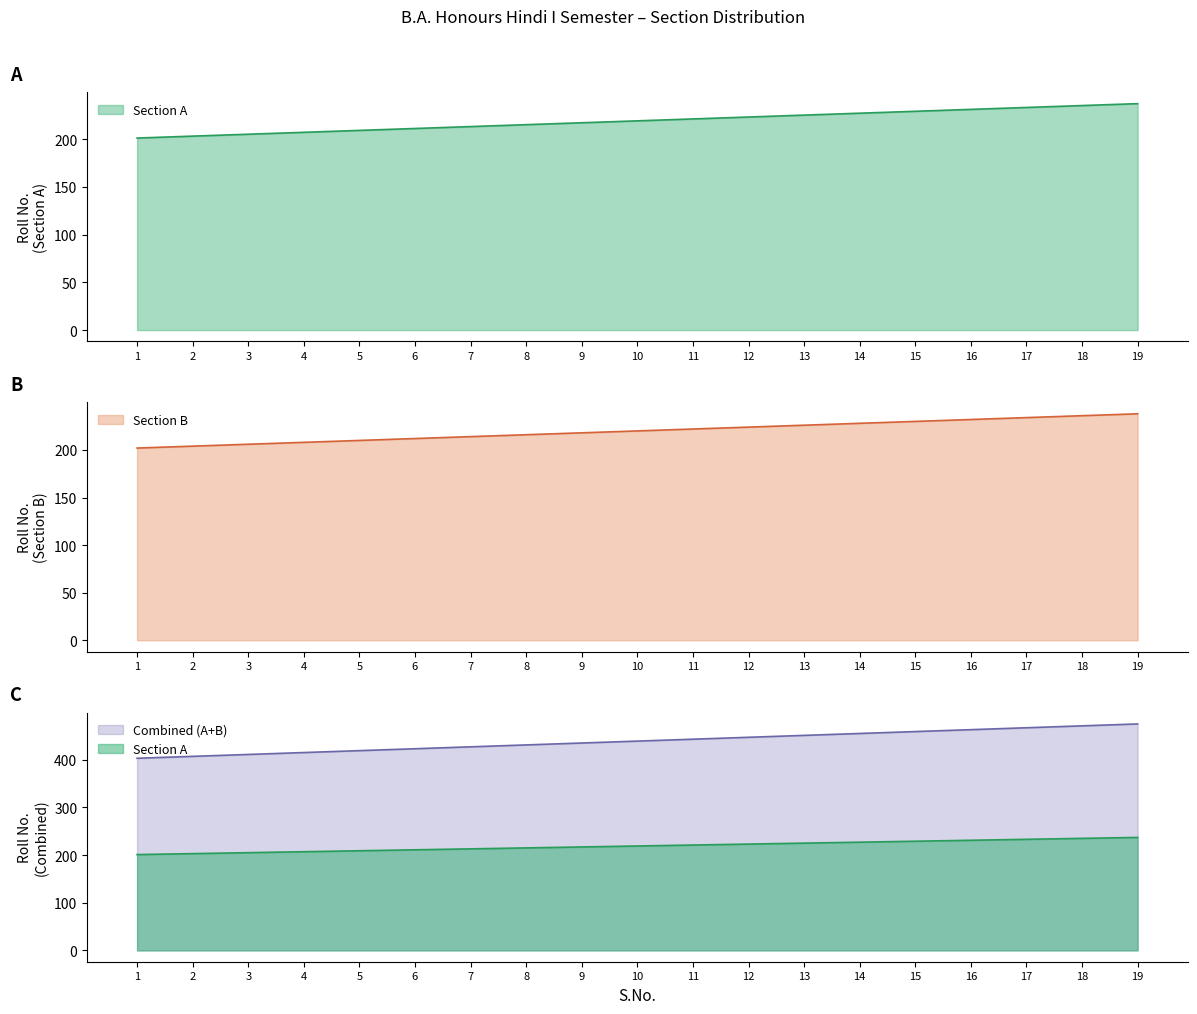

The Section B series shows 82 at 10. True or false?

False